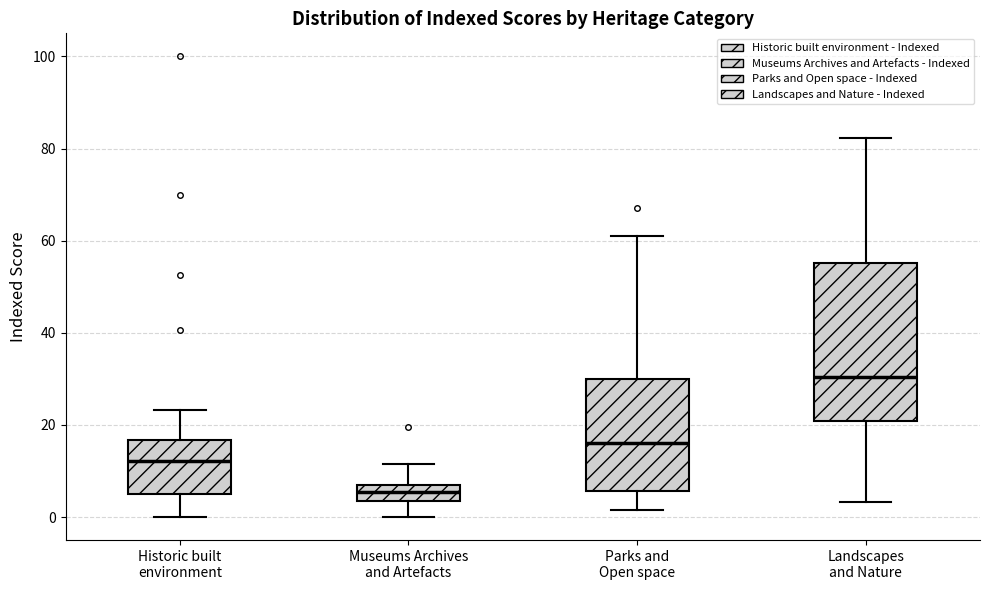

Reading left to right, transcribe this box plot: for each box, give where its median line is, the range the box spans, and where its two whiskers end, as read against the y-axis. The values are not printed on the chart, so give them approximately, as read against the axis.

Historic built environment: median 12, box 6 to 16, whiskers 0 to 24
Museums Archives and Artefacts: median 6 (inside the box), box 4 to 6, whiskers 0 to 12
Parks and Open space: median 16, box 6 to 30, whiskers 2 to 62
Landscapes and Nature: median 30, box 20 to 56, whiskers 4 to 82